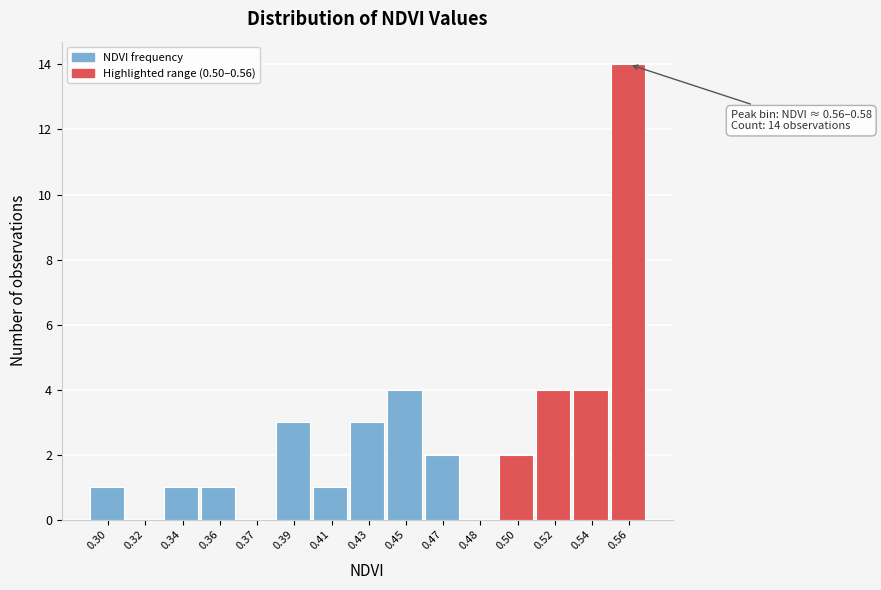

Reading left to right, what are all the values shown in this chart?

0.30=1	0.32=0	0.34=1	0.36=1	0.37=0	0.39=3	0.41=1	0.43=3	0.45=4	0.47=2	0.48=0	0.50=2	0.52=4	0.54=4	0.56=14